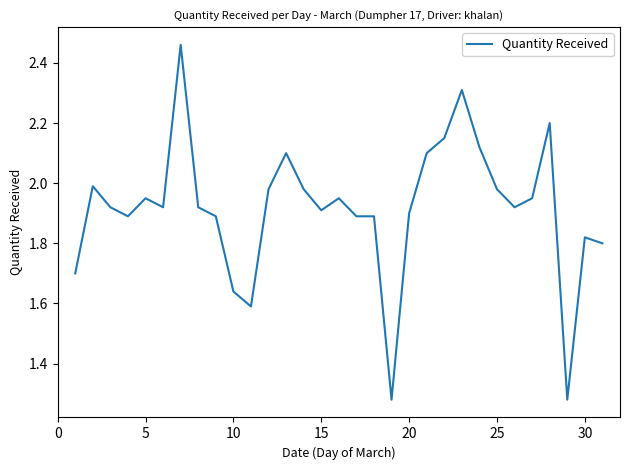

What is the difference between the maximum and minimum values?

1.2